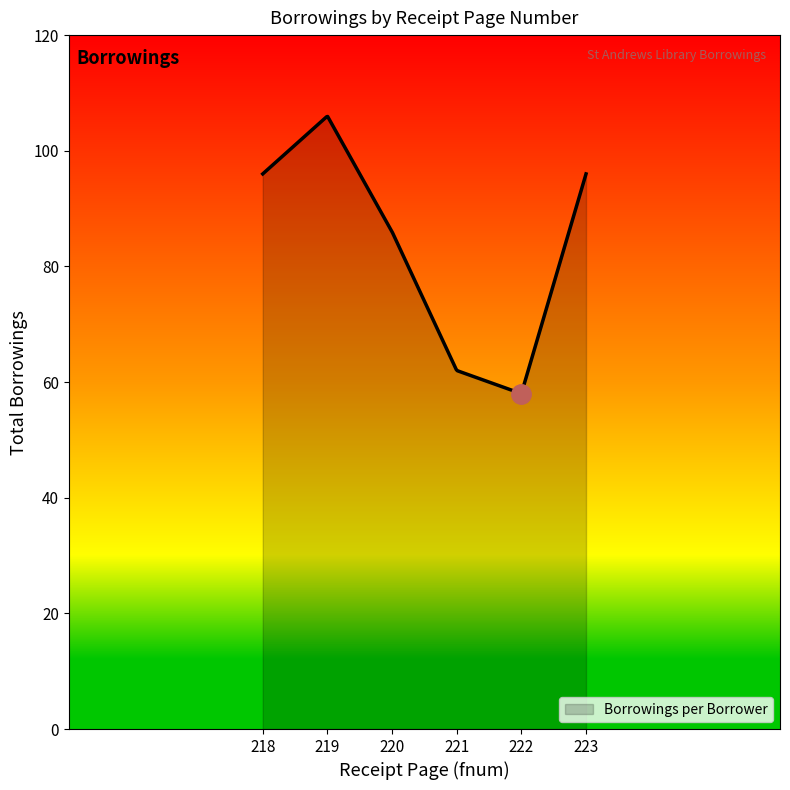

What is the difference between the maximum and minimum values?

47.9